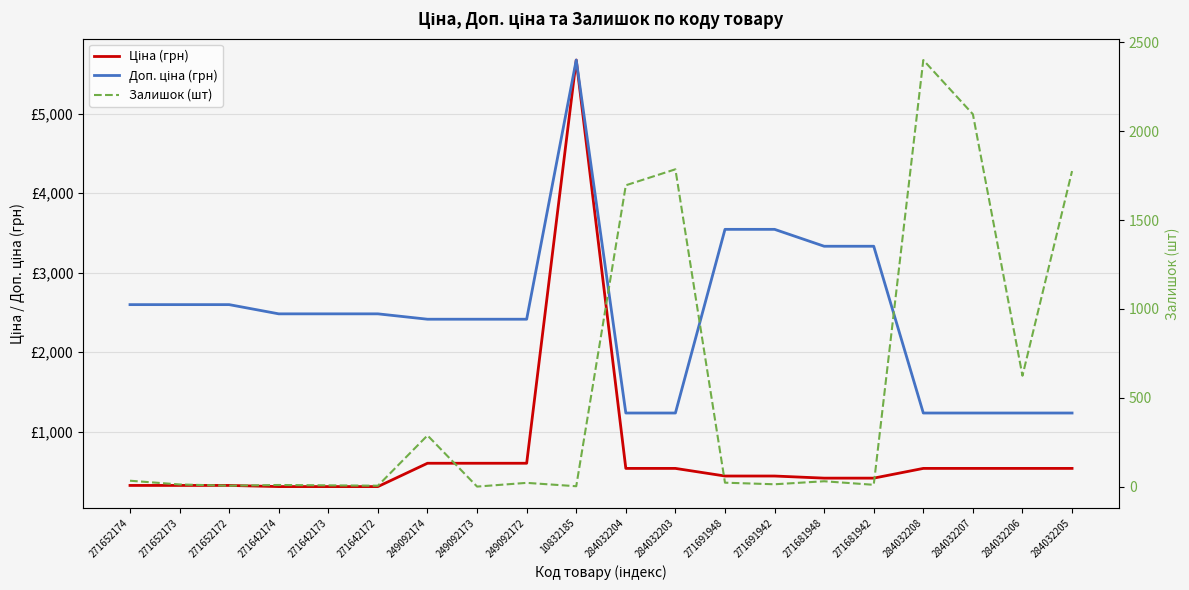

What is the value of the Ціна (грн) point at the 19th from the left?

539.0